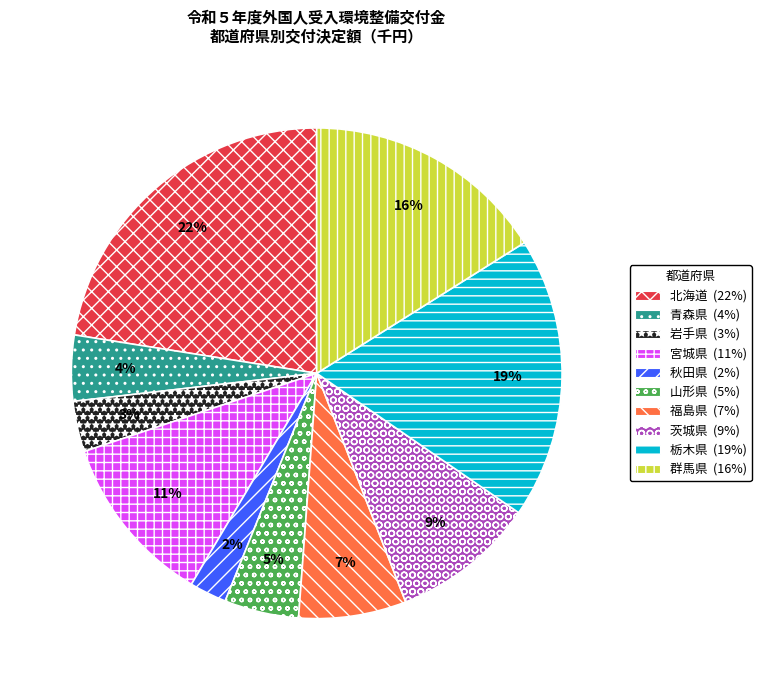

To the nearest percent, what is the difference between the 茨城県 and 群馬県 slice percentages?

7%